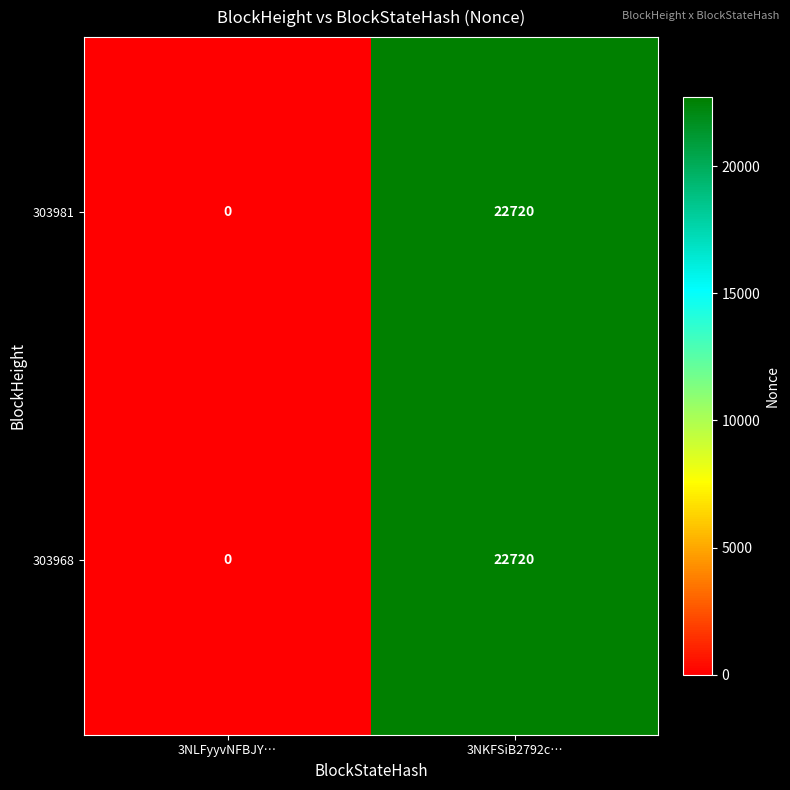

At which category is the sum across all series the highest?

3NKFSiB2792c…